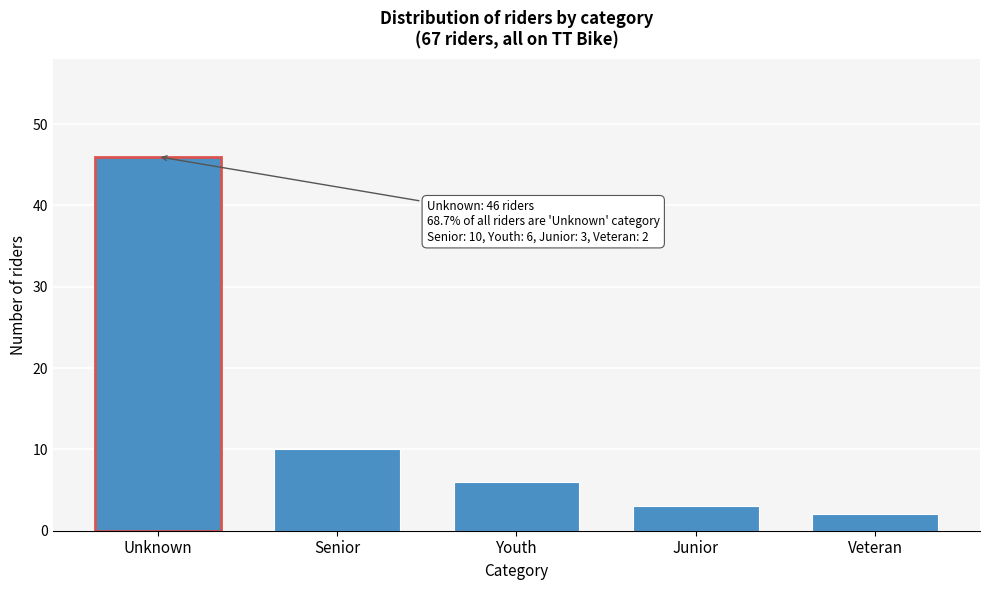

Reading right to left, transcribe all the data shown in this chart.

2	3	6	10	46